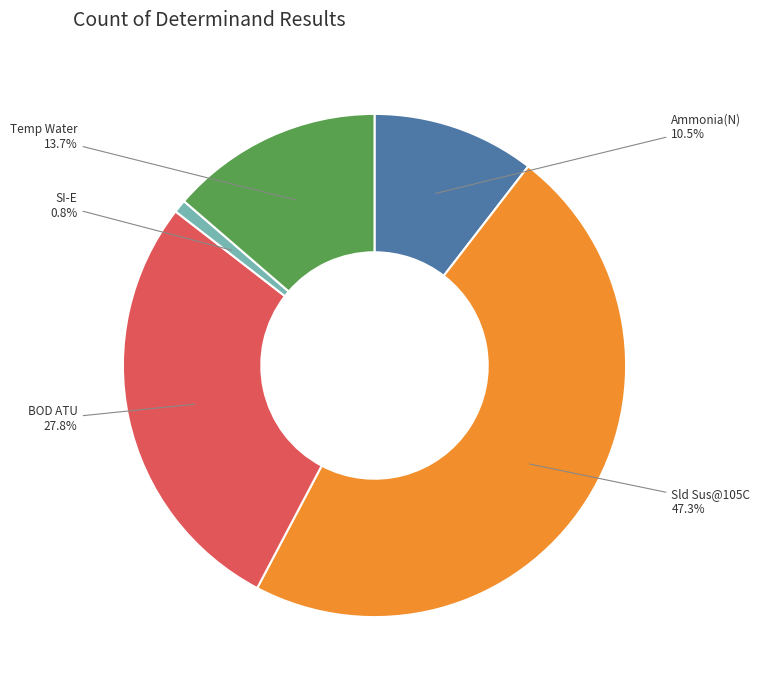

Which has a higher value, Temp Water or SI-E?

Temp Water